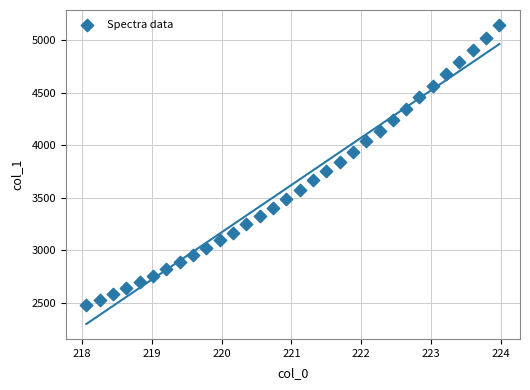

What is the range of Y values (max minus min)?

2670.0